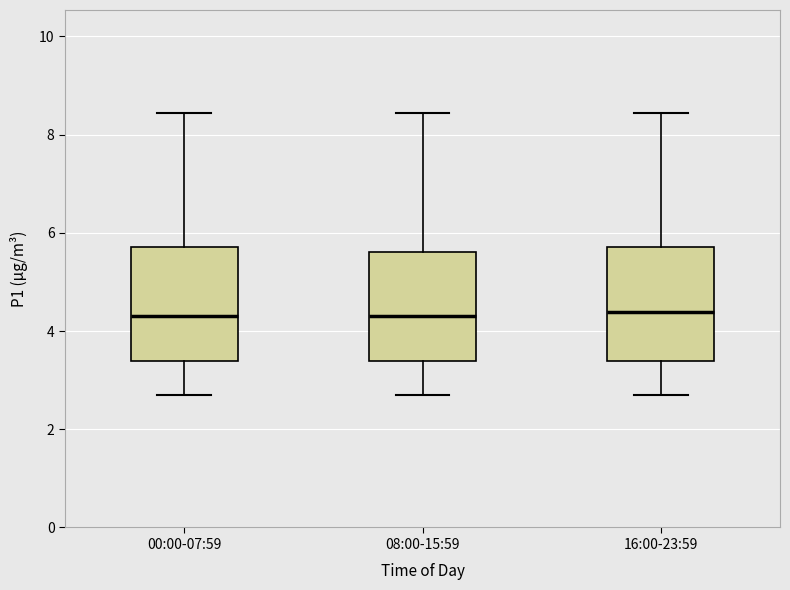

Reading left to right, read every box against the y-axis: the position of its median line, the range the box covers, and the ends of its whiskers. The values are not printed on the chart, so give them approximately, as read against the axis.

00:00-07:59: median 4.4, box 3.4 to 5.8, whiskers 2.8 to 8.4
08:00-15:59: median 4.4, box 3.4 to 5.6, whiskers 2.8 to 8.4
16:00-23:59: median 4.4, box 3.4 to 5.8, whiskers 2.8 to 8.4